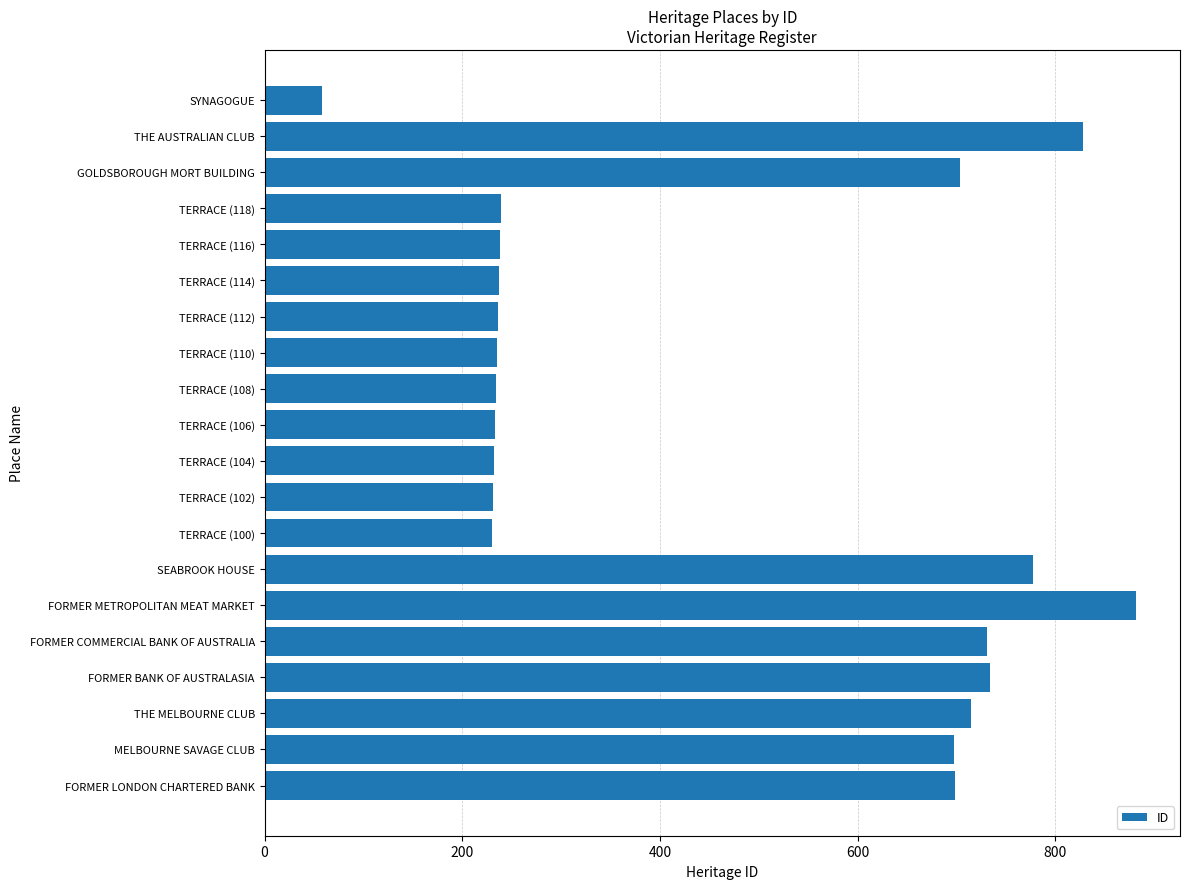

At which category does the chart reach its minimum across all series?

SYNAGOGUE